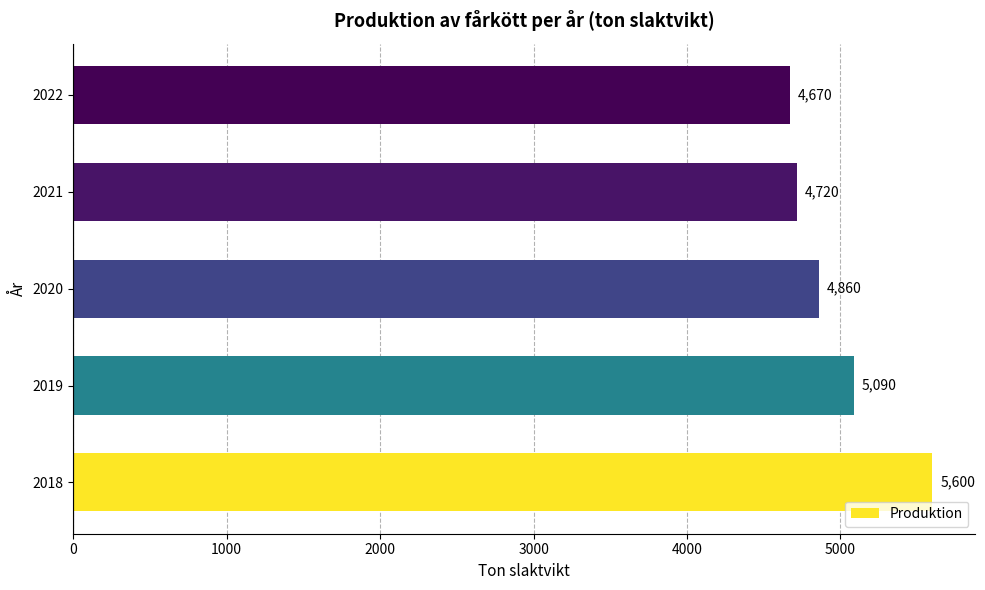

How many bars are there in total?

5